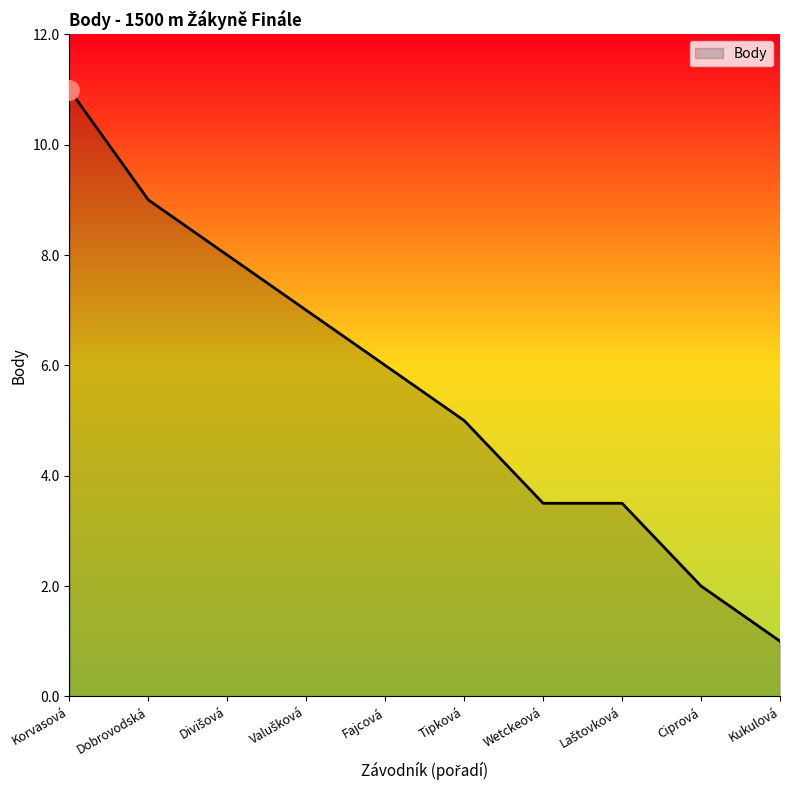

True or false: the data has more than 2 interior local peaks.

False